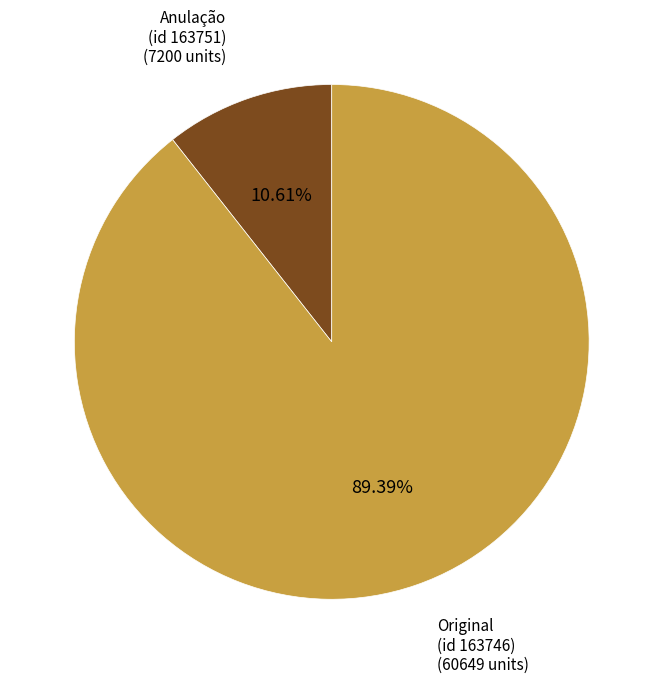

How many segments does this pie chart have?

2